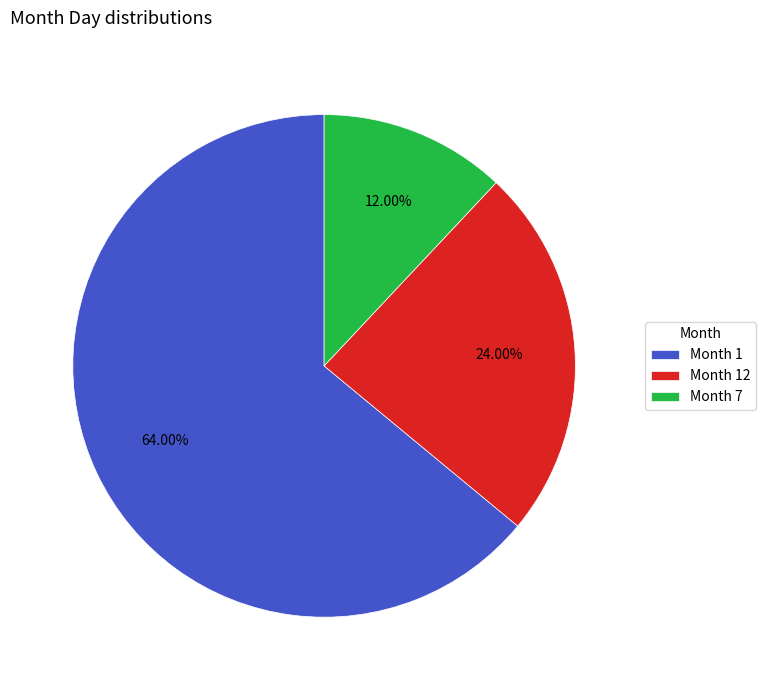

How many slices are in this pie chart?

3